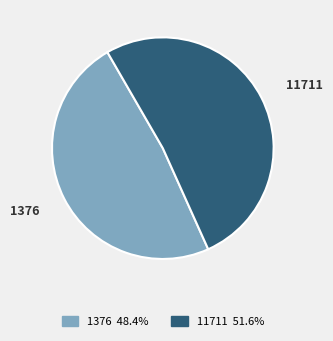

True or false: 1376 accounts for 48% of the total.

True